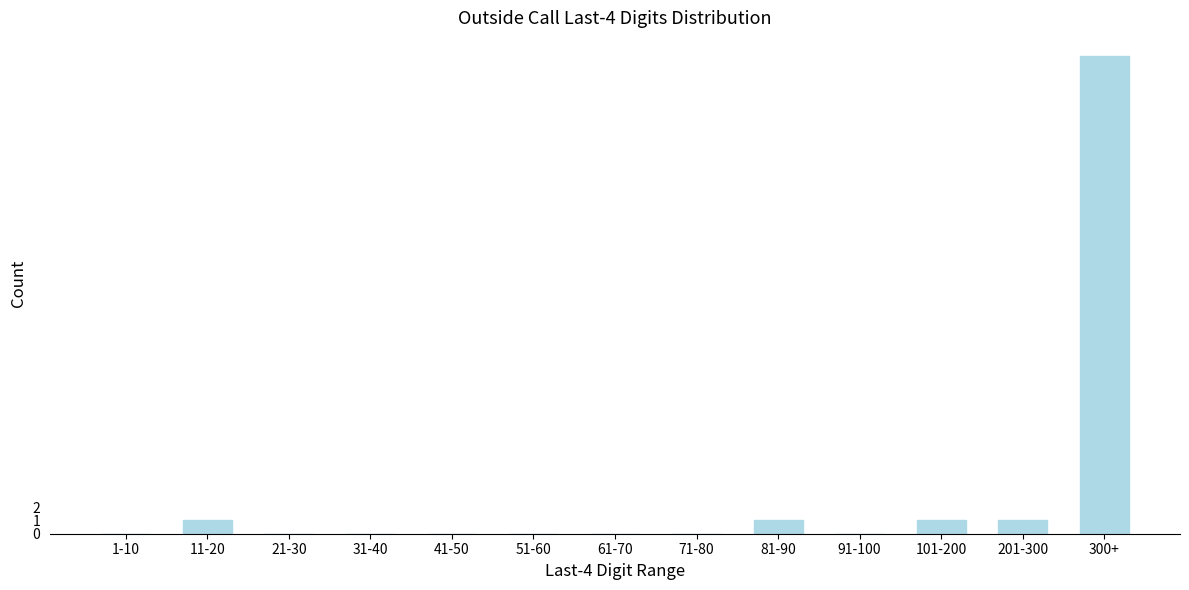

Reading right to left, what are all the values shown in this chart?

300+=36	201-300=1	101-200=1	91-100=0	81-90=1	71-80=0	61-70=0	51-60=0	41-50=0	31-40=0	21-30=0	11-20=1	1-10=0